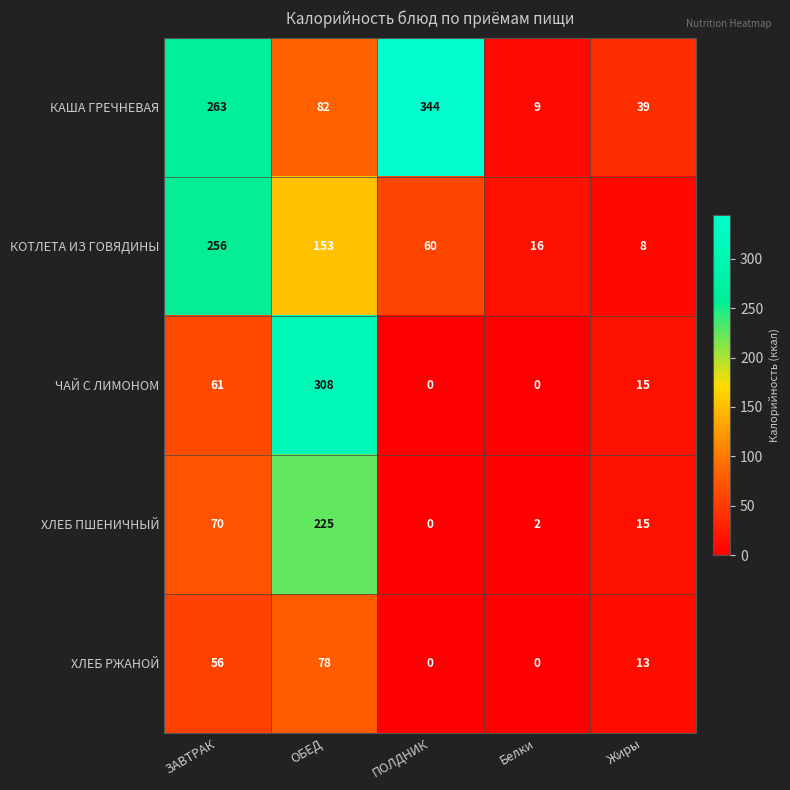

Between ПОЛДНИК and Жиры, which series saw the biggest shift?

КАША ГРЕЧНЕВАЯ